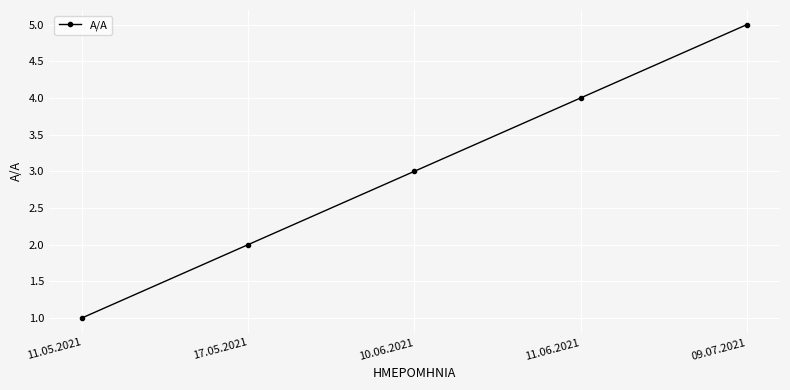

Rank the categories by value from highest to lowest.

09.07.2021, 11.06.2021, 10.06.2021, 17.05.2021, 11.05.2021